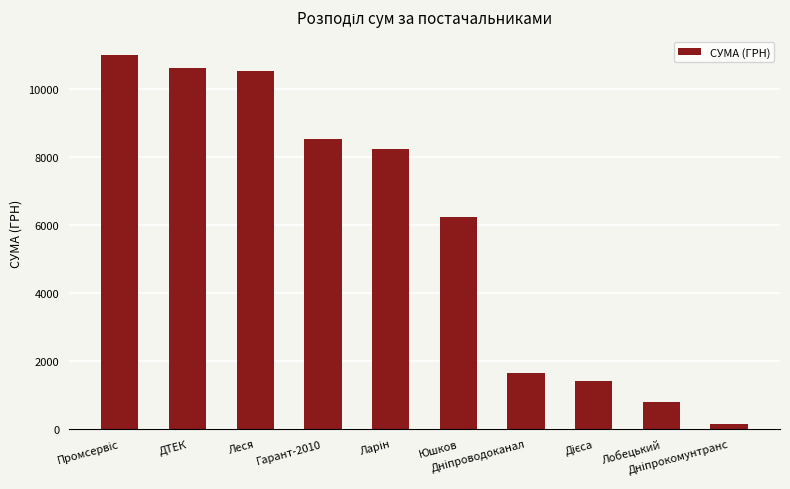

What is the change in value from Леся to Лобецький?

-9722.7